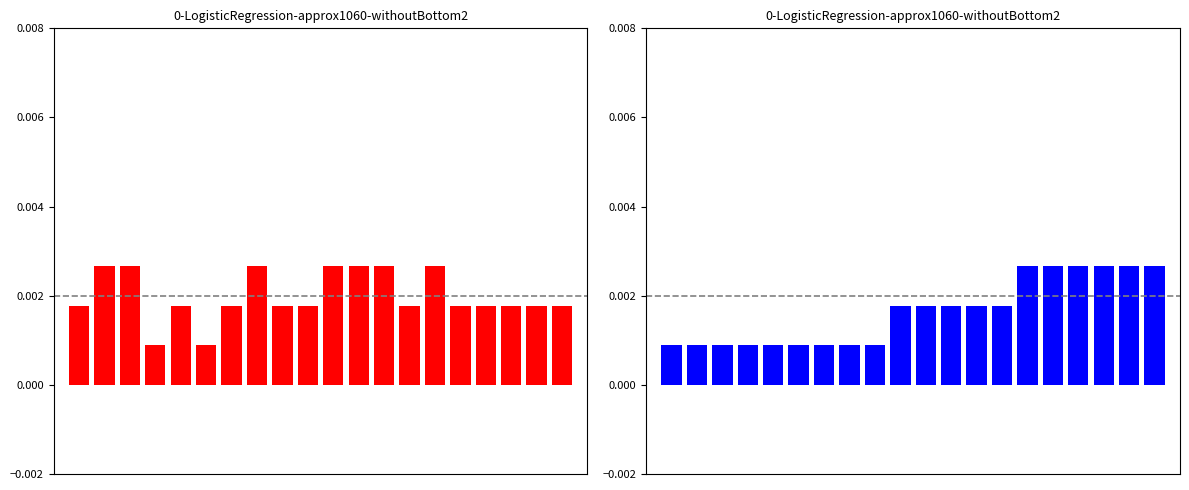

Reading left to right, what are all the values shown in this chart?

واحد: 0=0.0	1=0.0	2=0.0	3=0.0	4=0.0	5=0.0	6=0.0	7=0.0	8=0.0	9=0.0	10=0.0	11=0.0	12=0.0	13=0.0	14=0.0	15=0.0	16=0.0	17=0.0	18=0.0	19=0.0
ترم پیشنهادی: 0=0.0	1=0.0	2=0.0	3=0.0	4=0.0	5=0.0	6=0.0	7=0.0	8=0.0	9=0.0	10=0.0	11=0.0	12=0.0	13=0.0	14=0.0	15=0.0	16=0.0	17=0.0	18=0.0	19=0.0